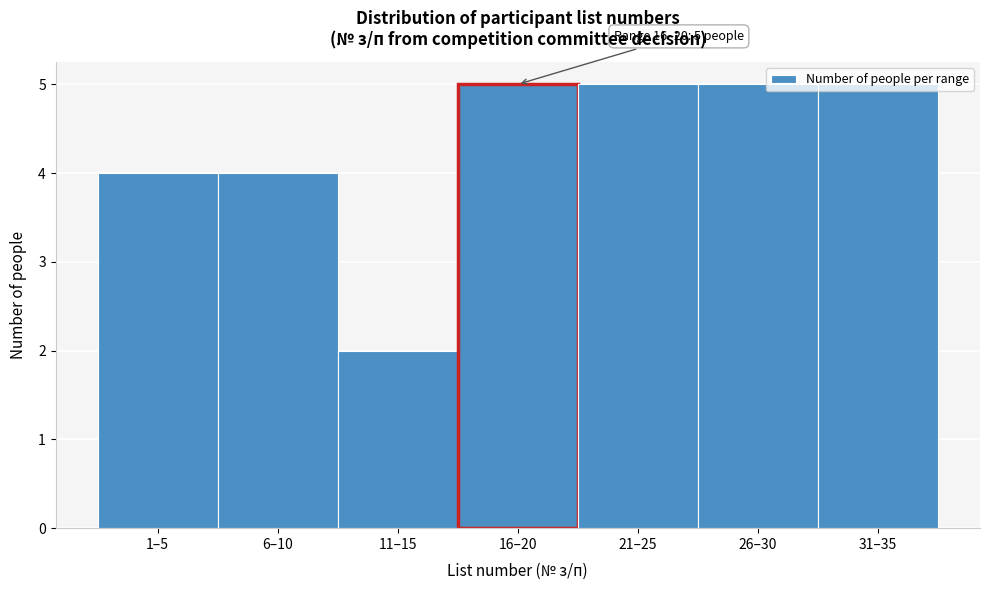

The value at 26–30 is 7. True or false?

False